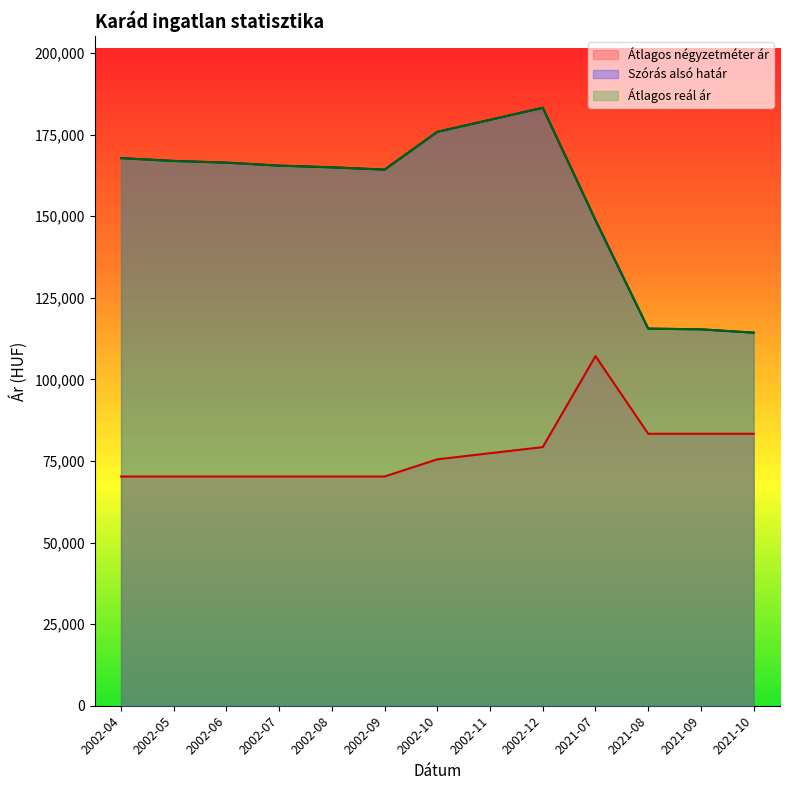

Rank the categories by Átlagos reál ár value from highest to lowest.

2002-12, 2002-11, 2002-10, 2002-04, 2002-05, 2002-06, 2002-07, 2002-08, 2002-09, 2021-07, 2021-08, 2021-09, 2021-10